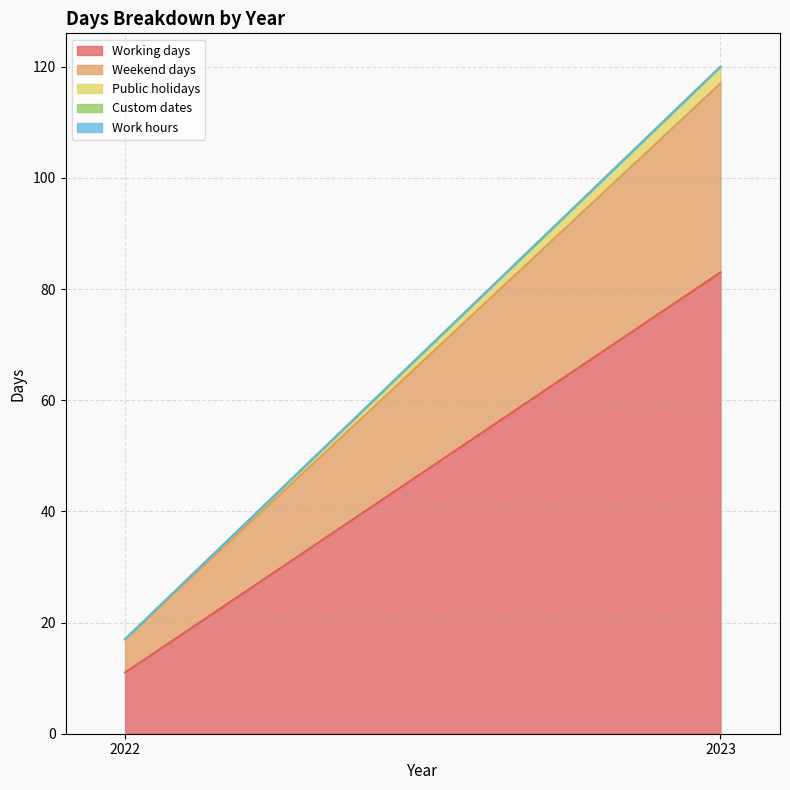

At how many categories does at least one series exceed 12?

1